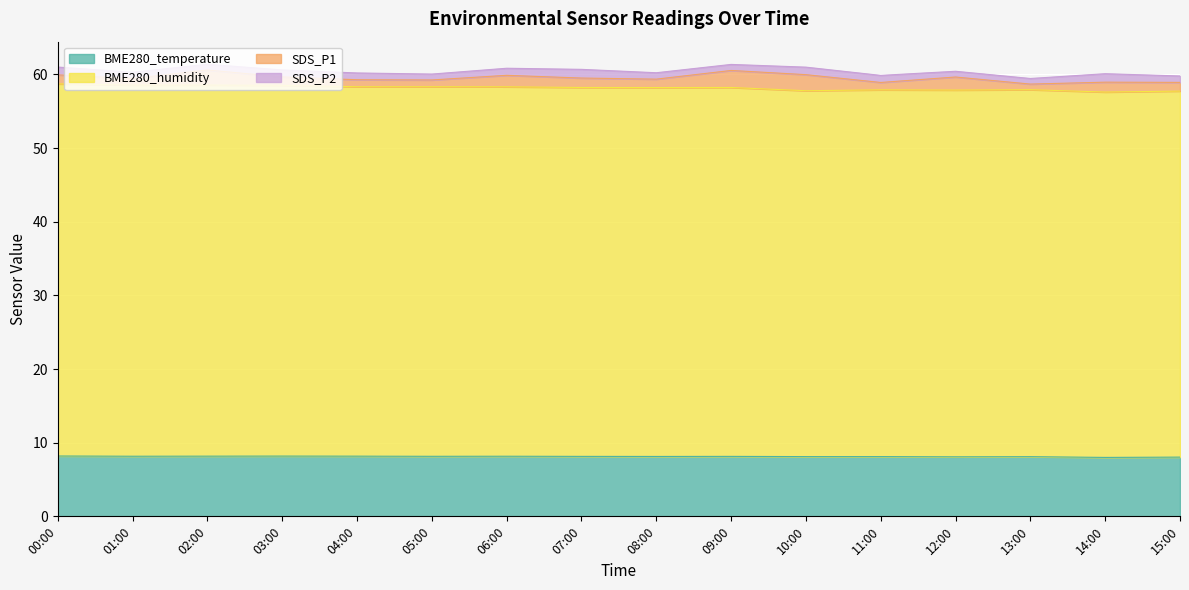

Is the value of BME280_temperature at 09:00 greater than the value of BME280_humidity at 00:00?

No